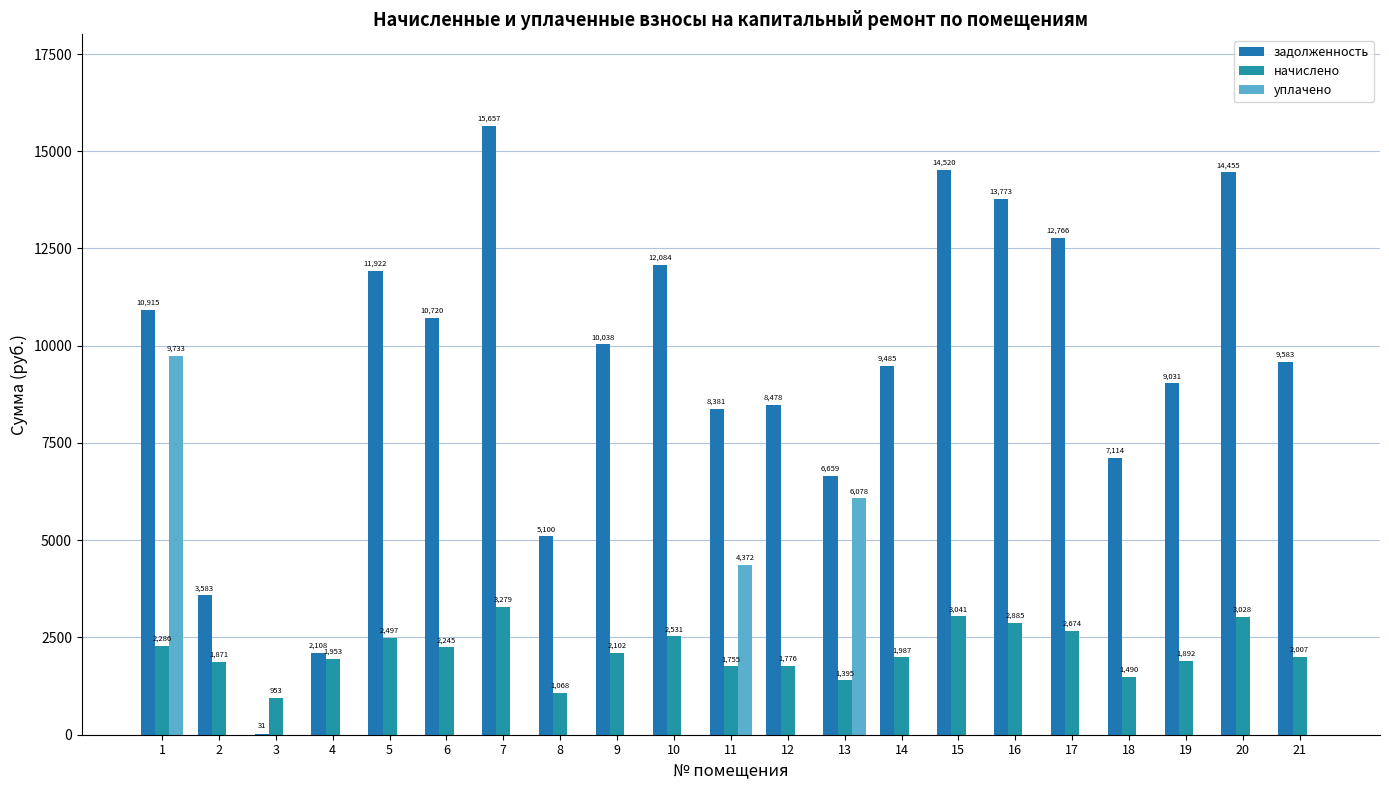

Between 6 and 15, which series saw the biggest shift?

задолженность